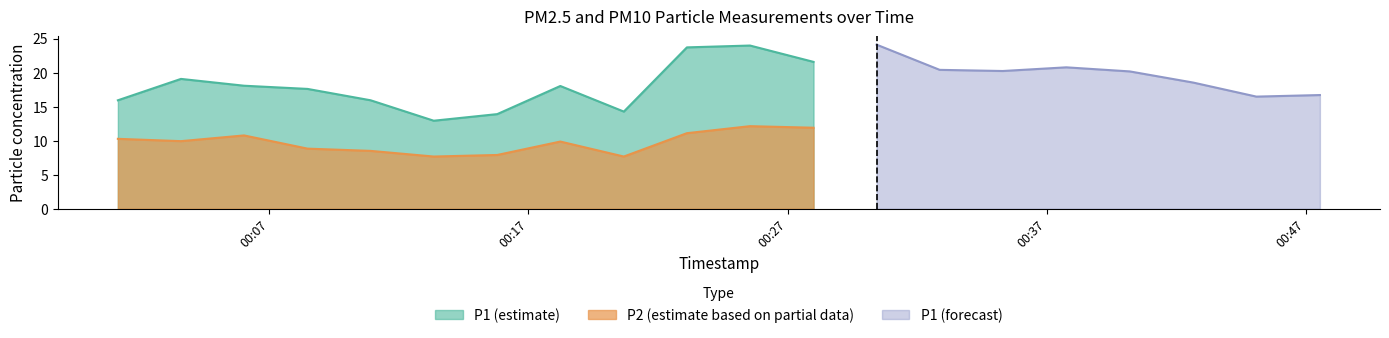

Where does the P2 series first go above 10?

2022-08-07T00:01:10